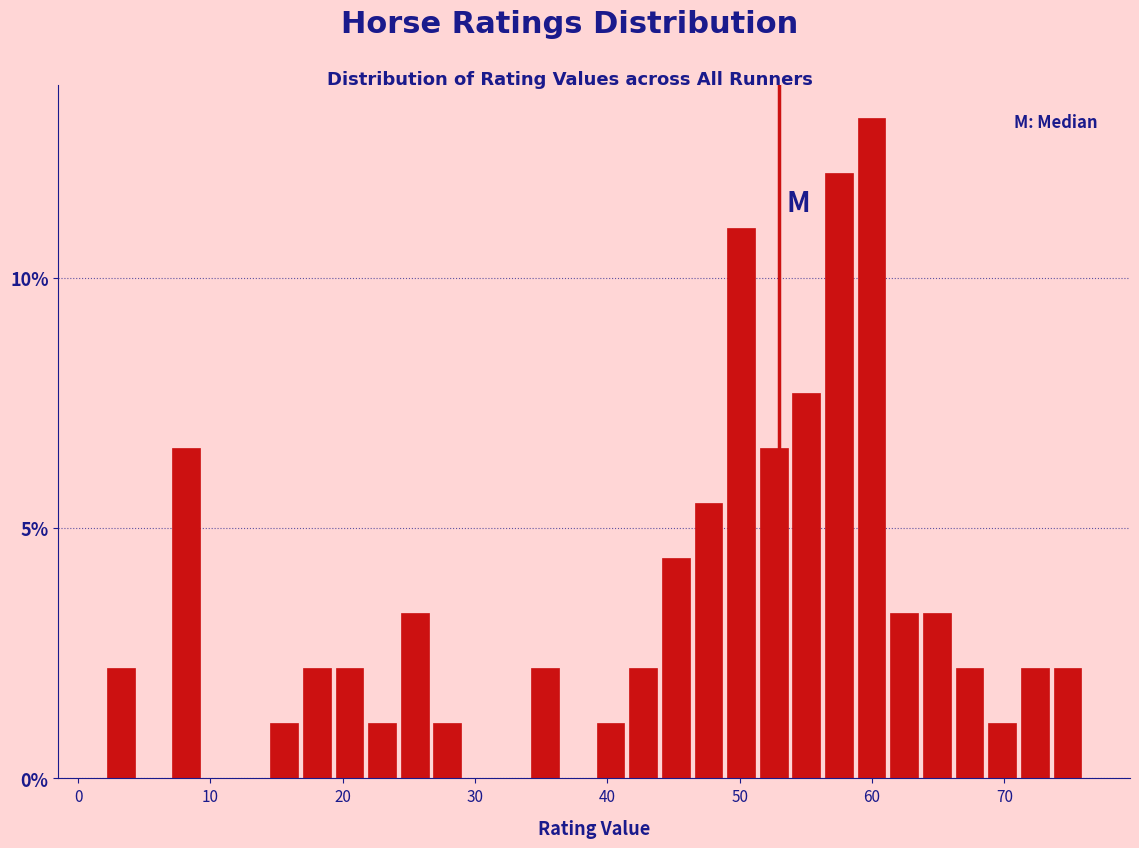

Around what value on the x-axis is the tallest bar? Give the approximate position of its centre, as read against the axis.

60